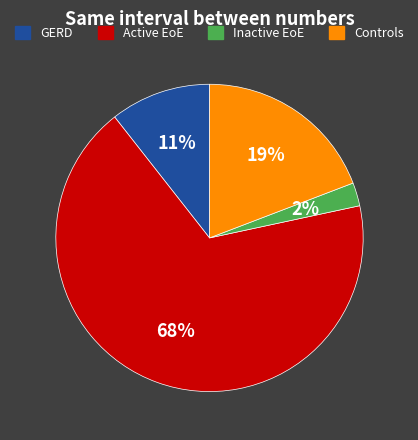

To the nearest percent, what percentage of the pie is GERD?

11%